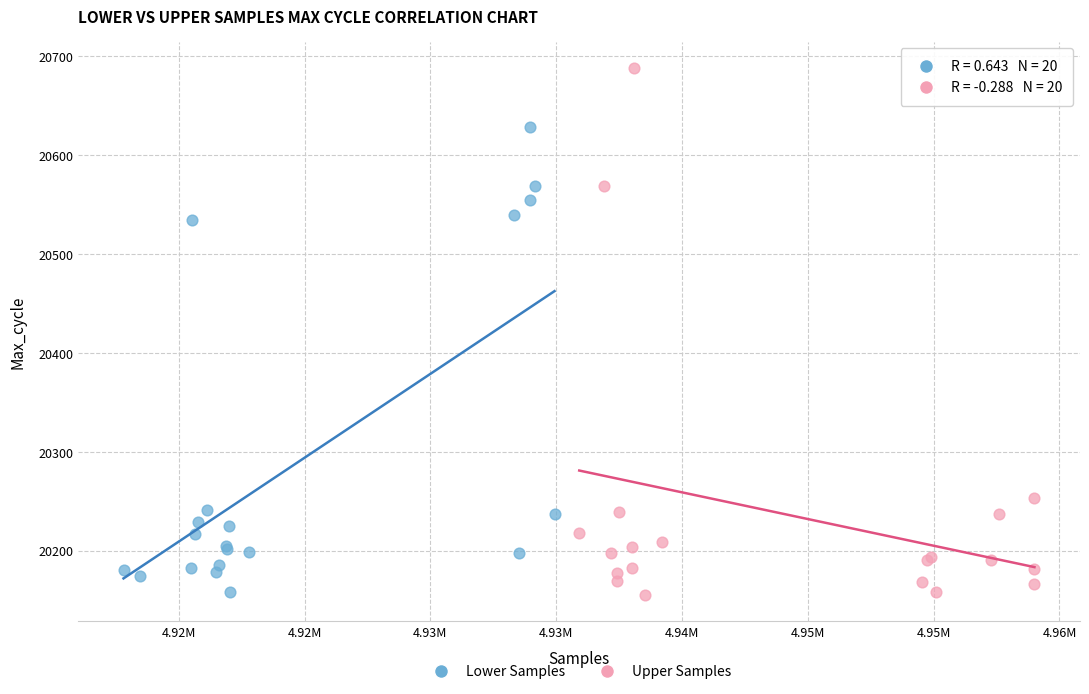

Which series contains the highest Y value?

Upper Samples